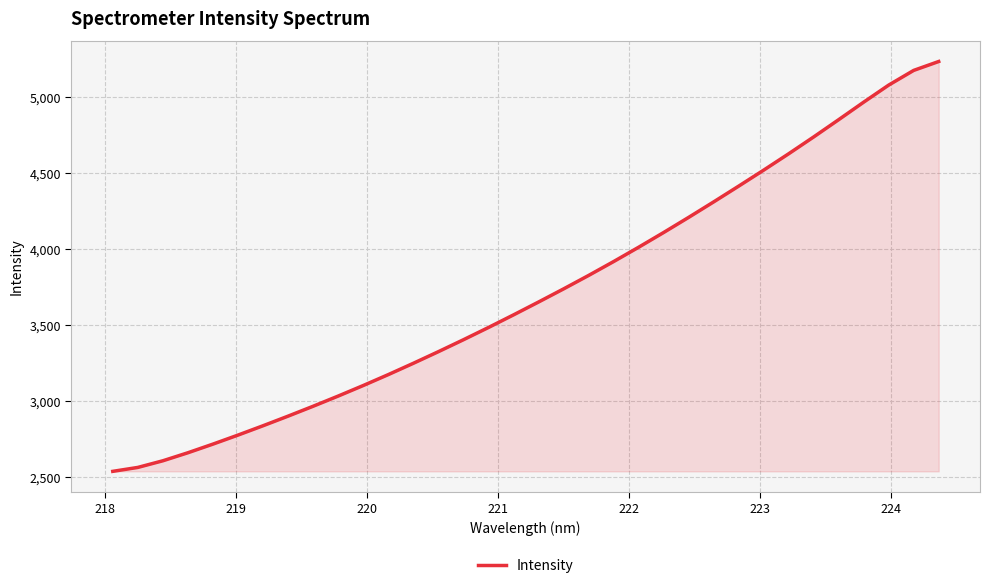

What is the maximum value shown in the chart?

5232.1